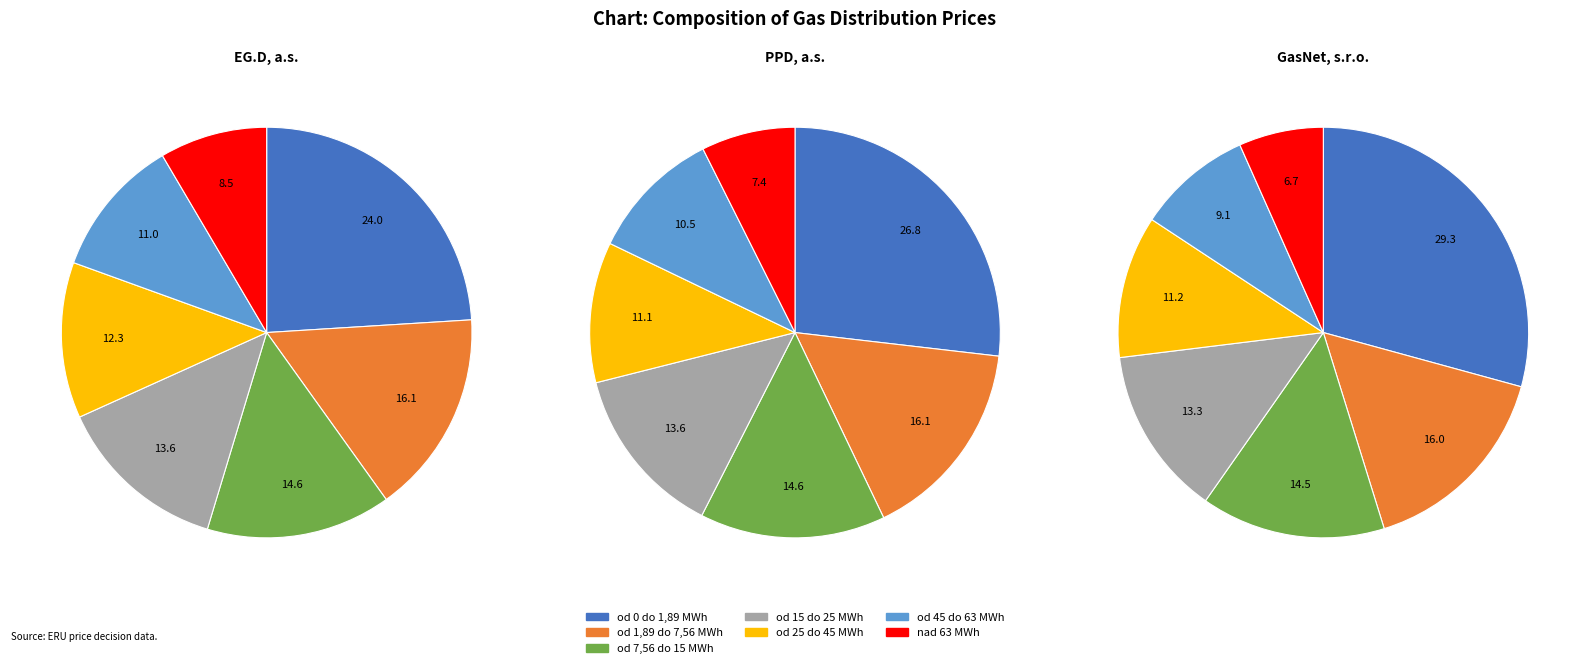

What percentage is the od 7,56 do 15 MWh slice, to the nearest percent?

15%